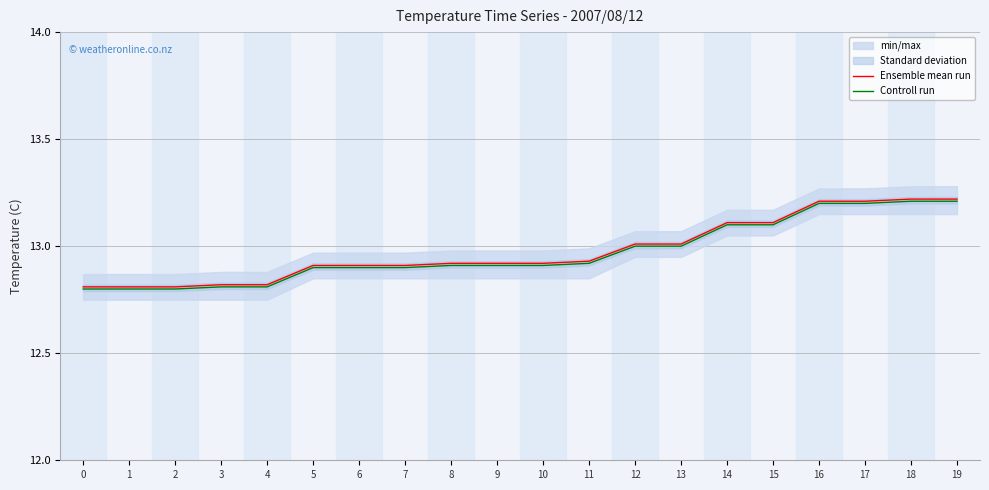

How many lines are shown in the chart?

2